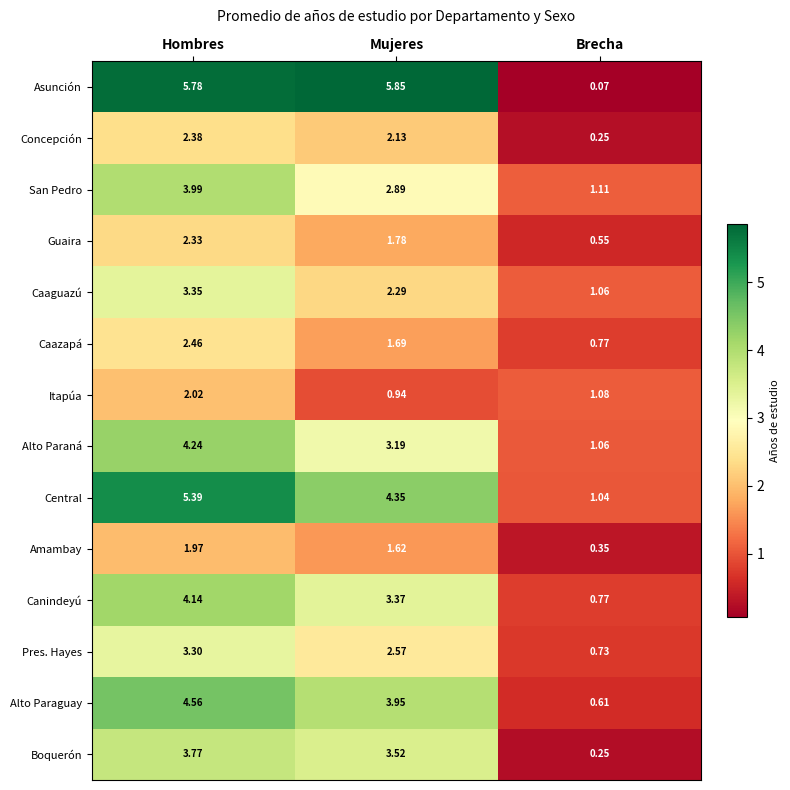

Between Hombres and Brecha, which series saw the biggest shift?

Asunción